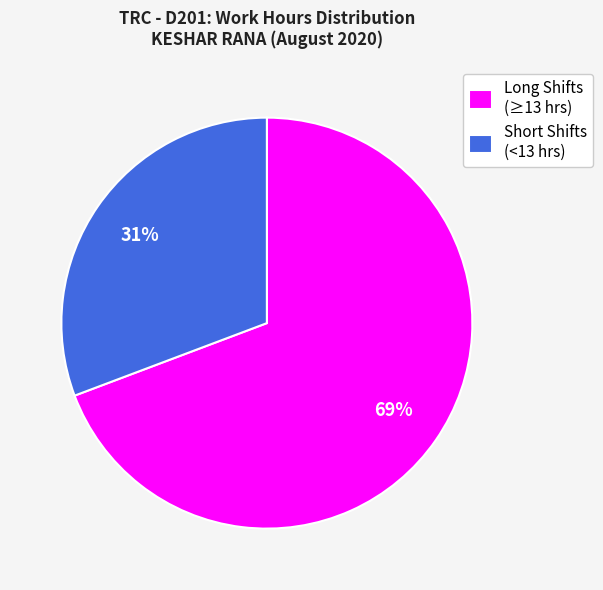

Is there a majority slice in this chart?

Yes